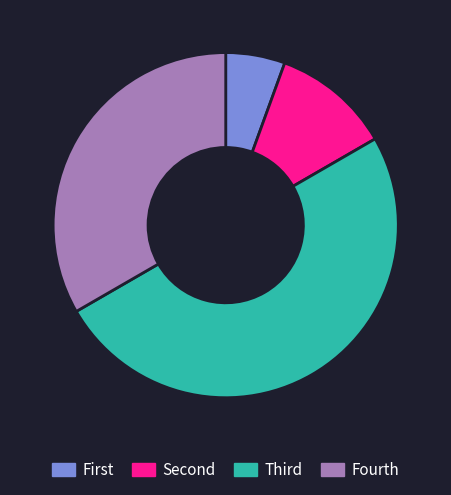

Rank the categories by value from lowest to highest.

First, Second, Fourth, Third